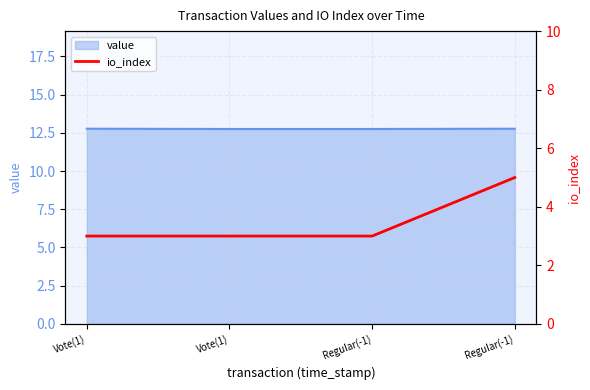

How many values are between 3 and 5?

4